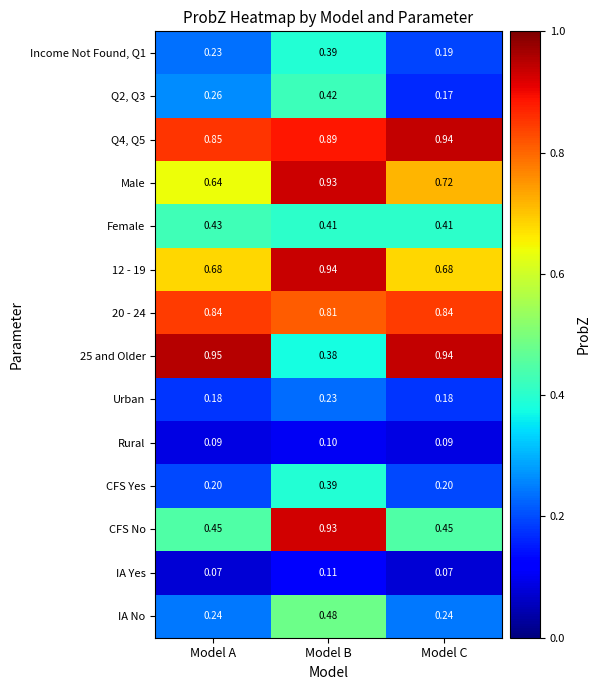

Which category has the highest value in the IA No series?

Model B